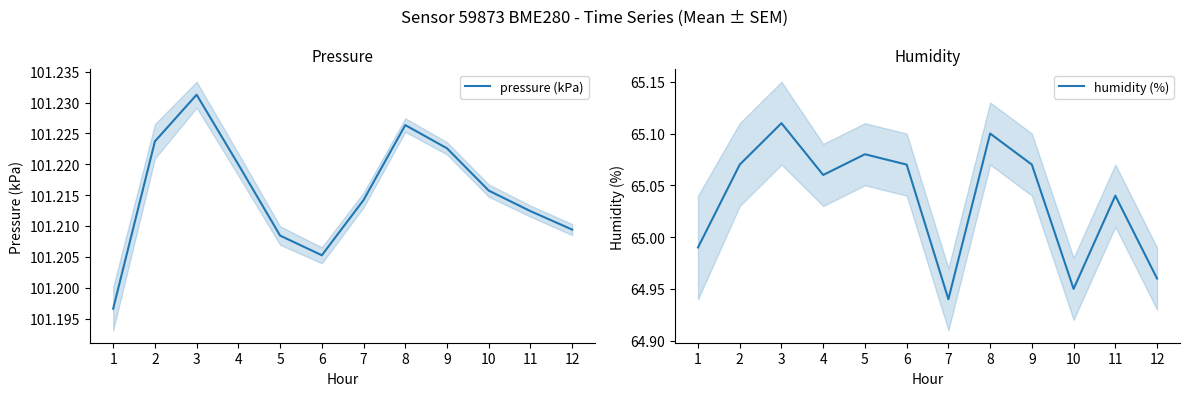

What is the approximate value of humidity (%) at 8?

65.1